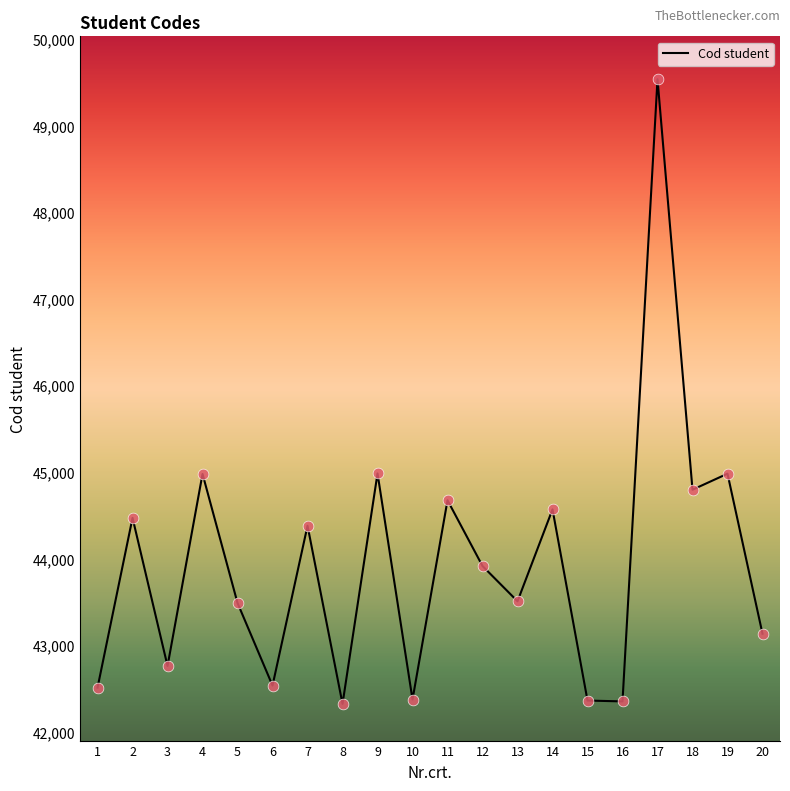

Approximately how many times larger is the value at 1 compared to 15?

1.0